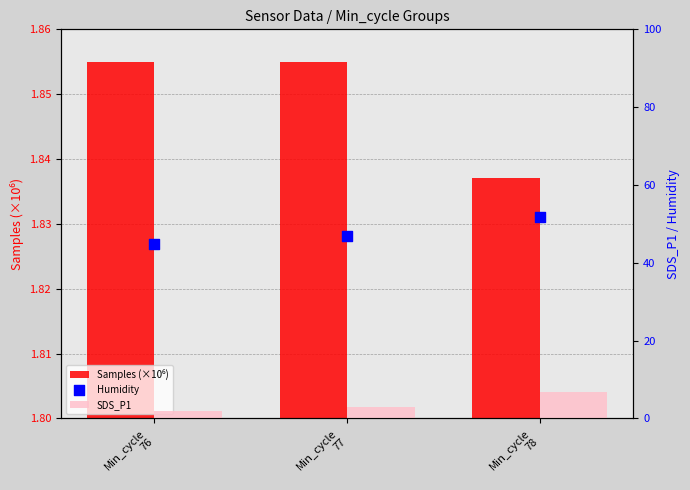

Is the value of Humidity at Min_cycle
78 greater than the value of SDS_P1 at Min_cycle
78?

Yes